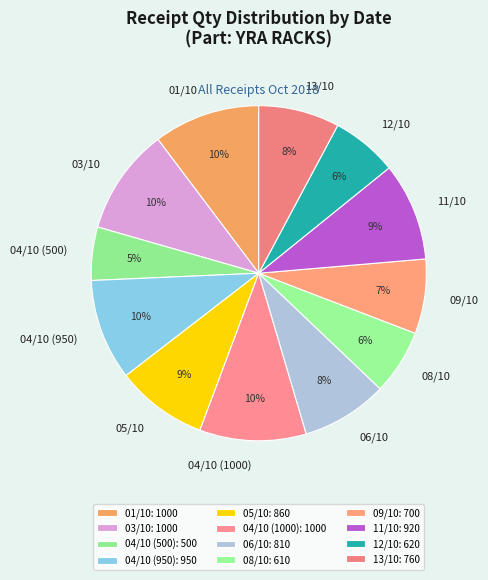

What percentage is the 01/10 slice, to the nearest percent?

10%